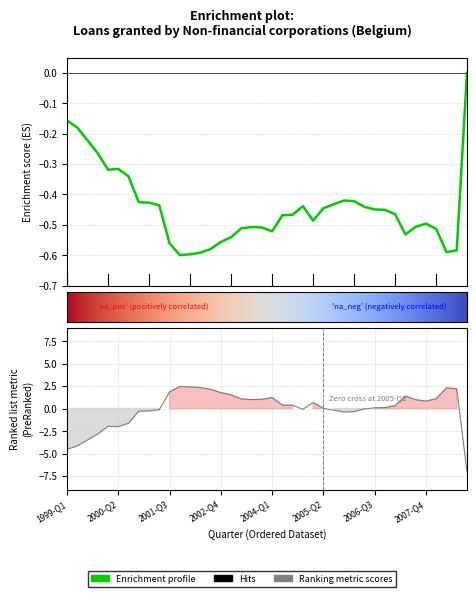

The chart shows a value of -0.2 at 1999-Q1. True or false?

False